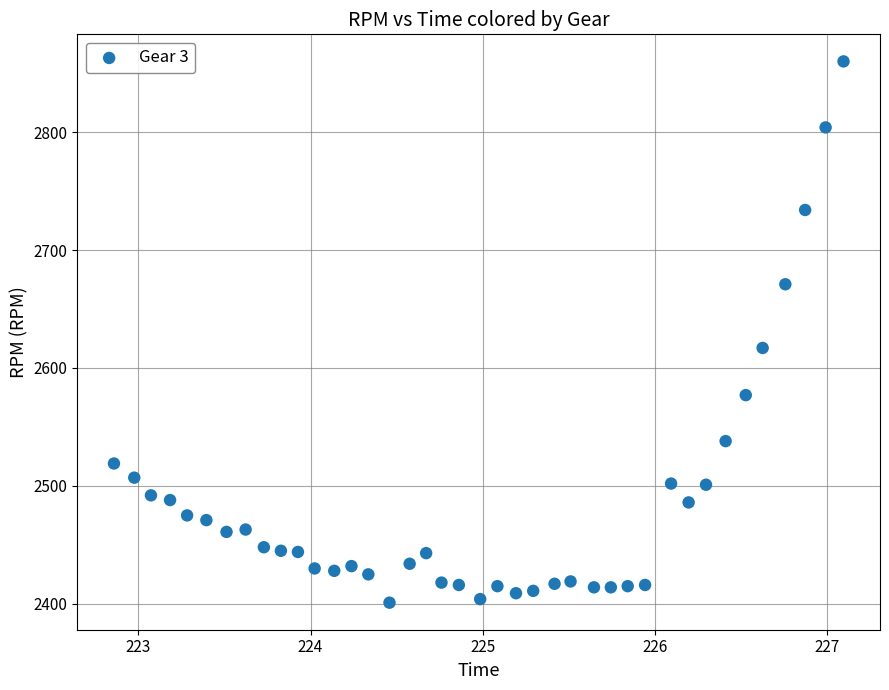

What is the range of Y values (max minus min)?

459